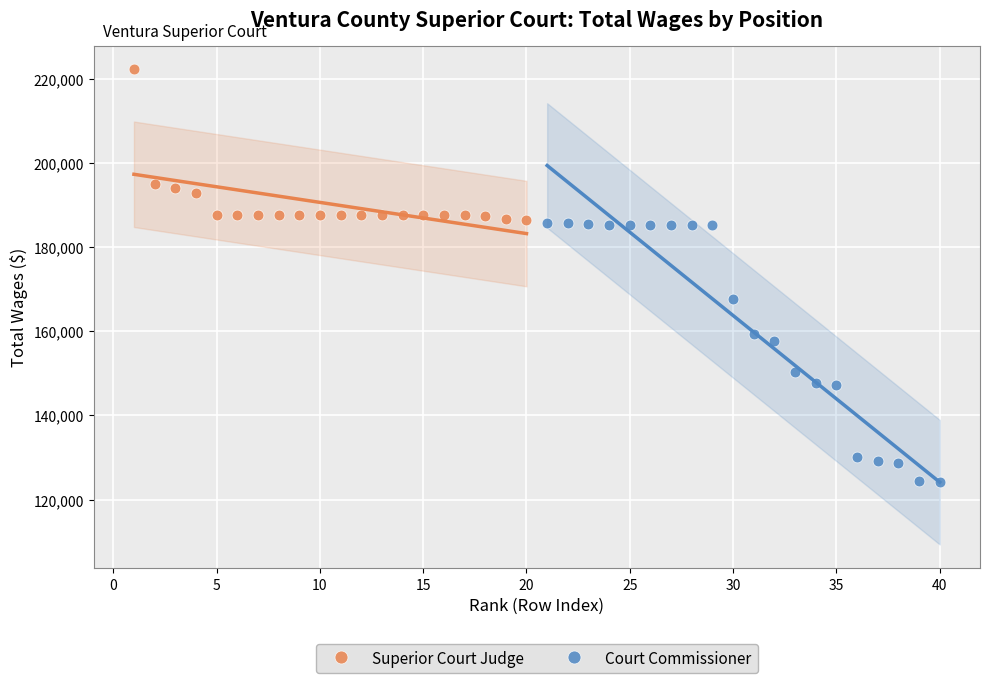

Which series reaches the maximum Y coordinate?

Superior Court Judge